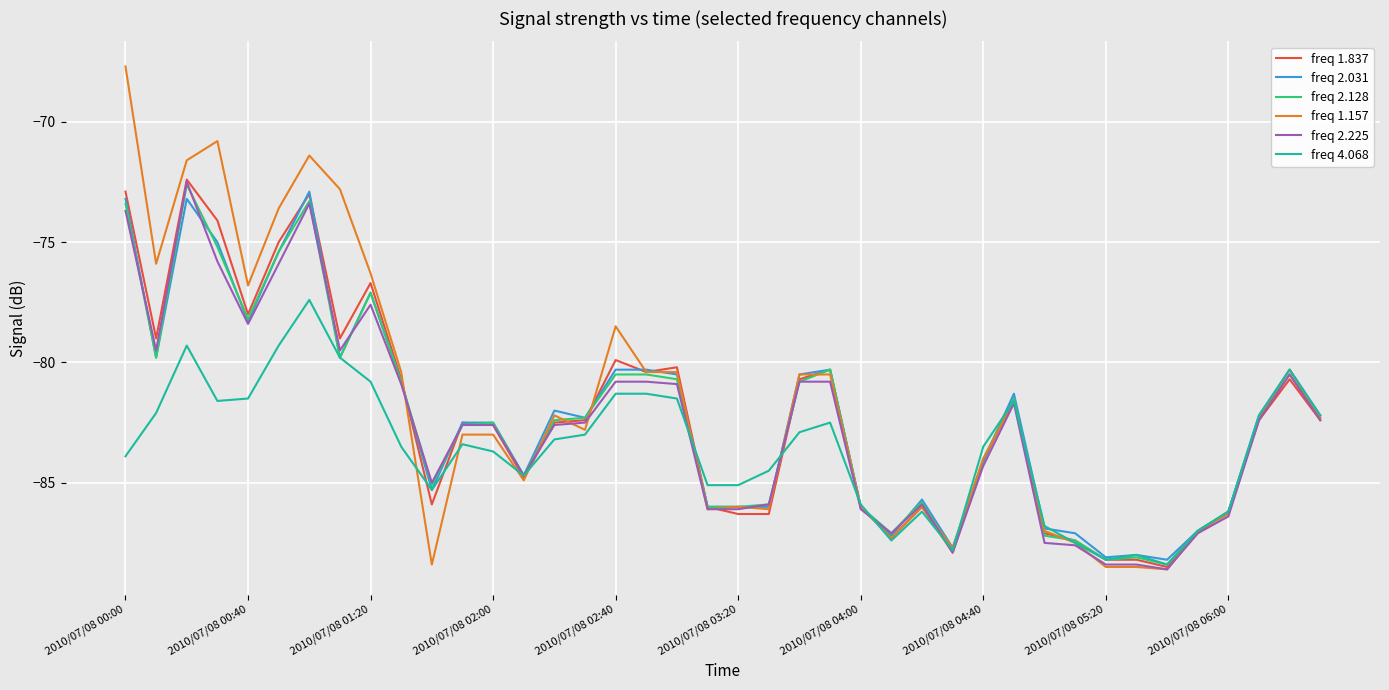

What is the lowest value of the freq 1.837 series?

-88.5